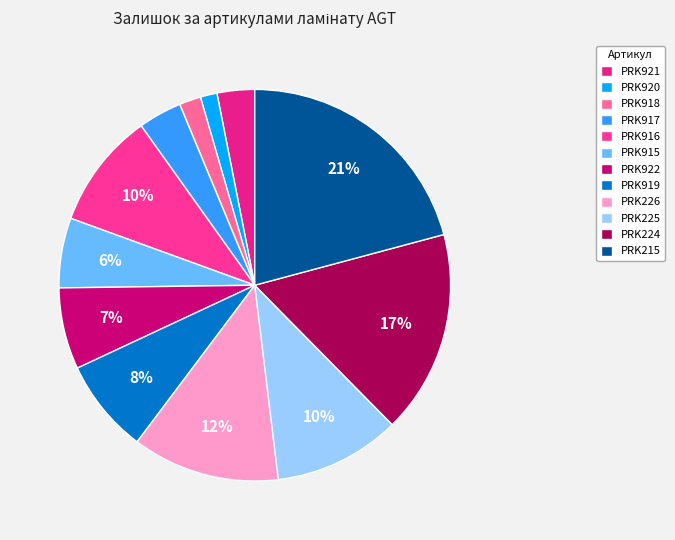

What is the largest slice in the pie chart?

PRK215